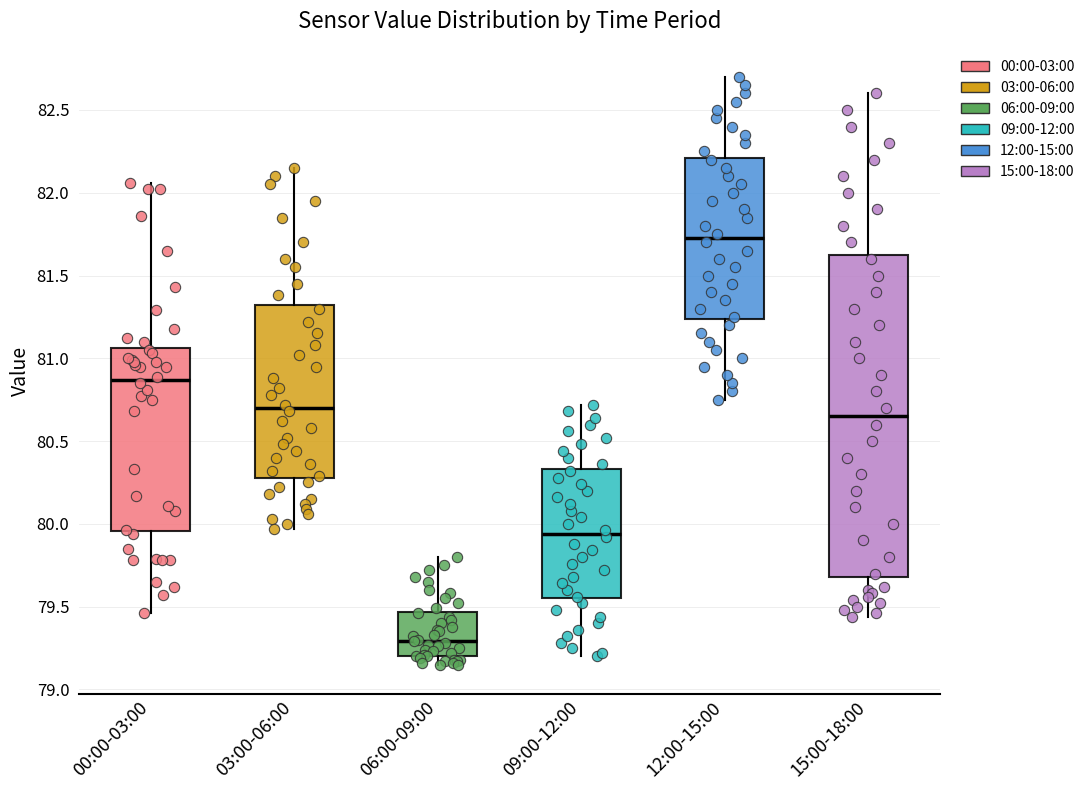

Reading left to right, read every box against the y-axis: the position of its median line, the range the box covers, and the ends of its whiskers. The values are not printed on the chart, so give them approximately, as read against the axis.

00:00-03:00: median 80.85, box 79.95 to 81.05, whiskers 79.45 to 82.05
03:00-06:00: median 80.70, box 80.30 to 81.30, whiskers 79.95 to 82.15
06:00-09:00: median 79.30, box 79.20 to 79.45, whiskers 79.15 to 79.80
09:00-12:00: median 79.95, box 79.55 to 80.35, whiskers 79.20 to 80.70
12:00-15:00: median 81.75, box 81.25 to 82.20, whiskers 80.75 to 82.70
15:00-18:00: median 80.65, box 79.70 to 81.65, whiskers 79.45 to 82.60